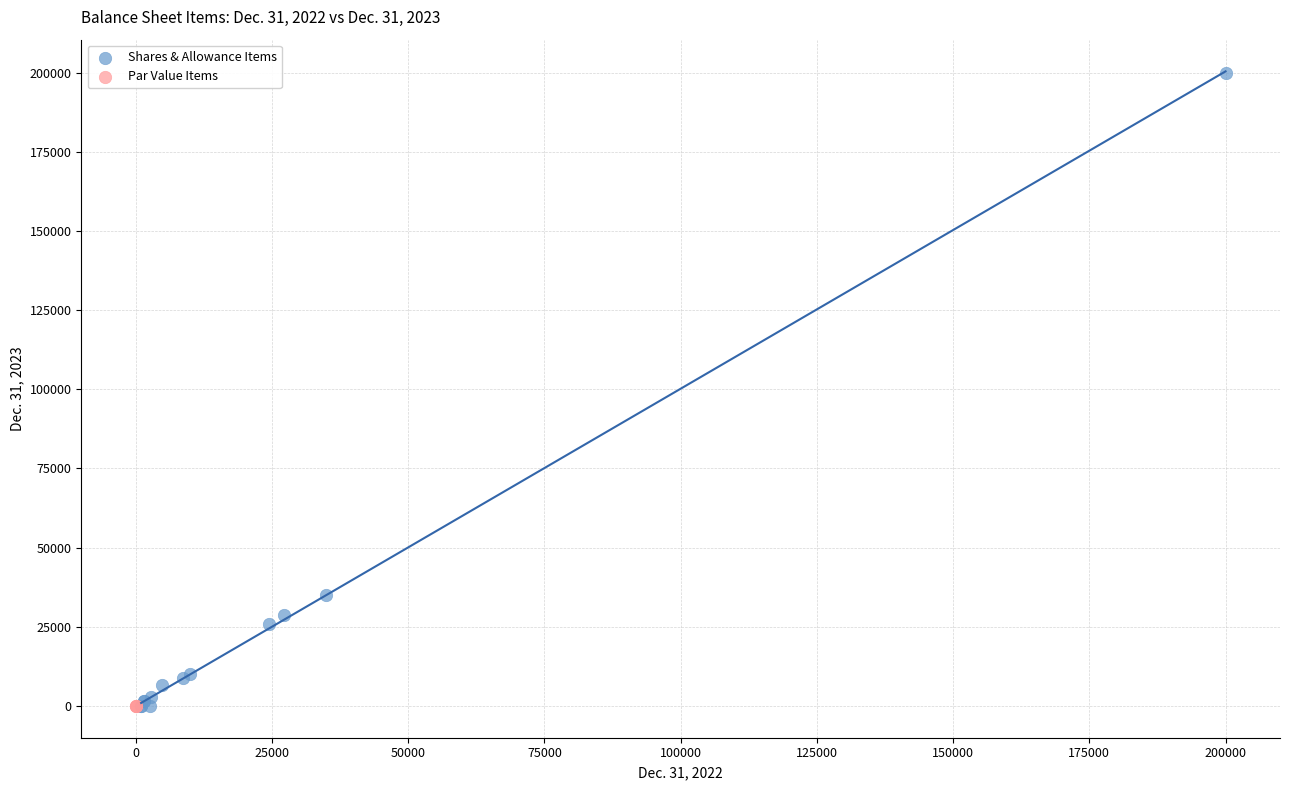

What are all the series names shown in the legend?

Shares & Allowance Items, Par Value Items